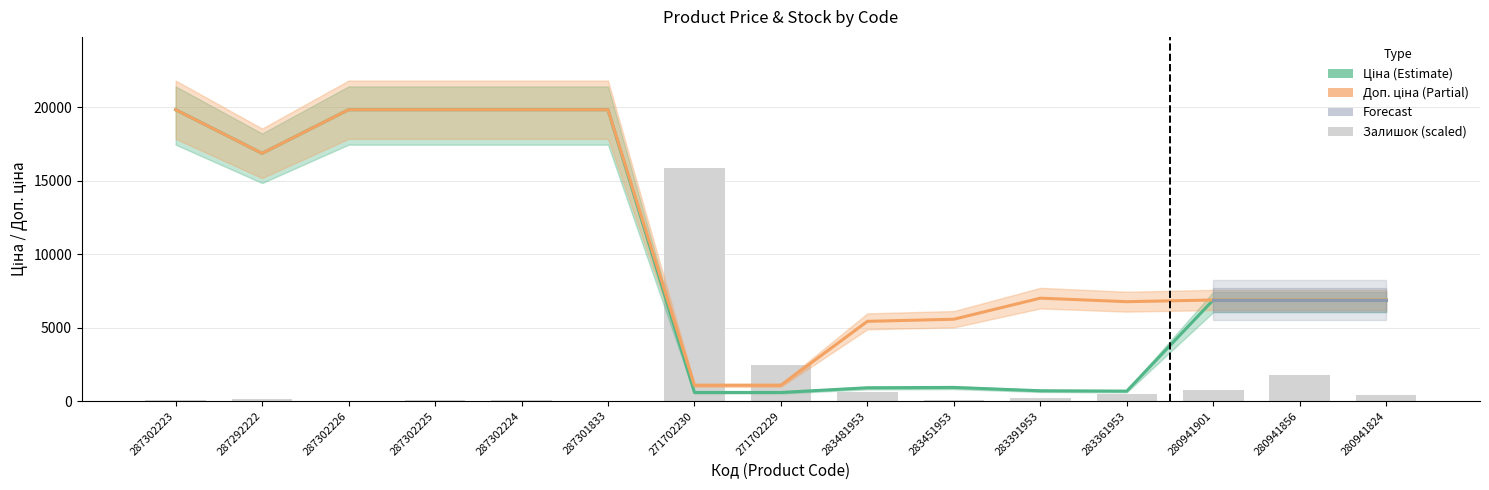

Is it true that Залишок equals 0.0 at 287301833?

True